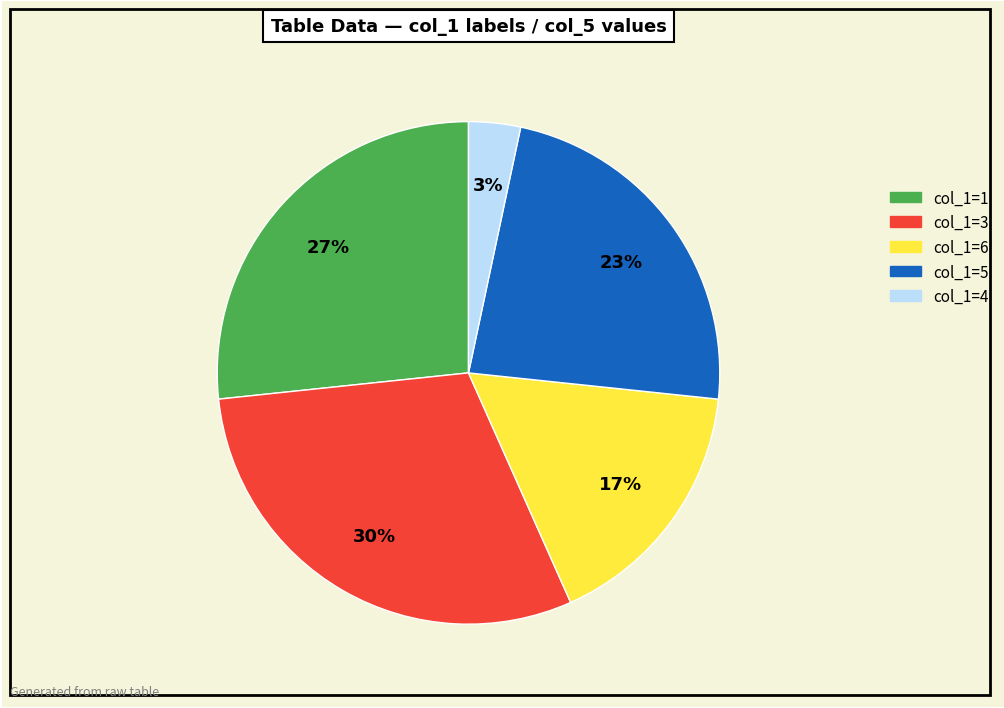

To the nearest percent, what is the difference between the largest and smallest slice percentages?

27%